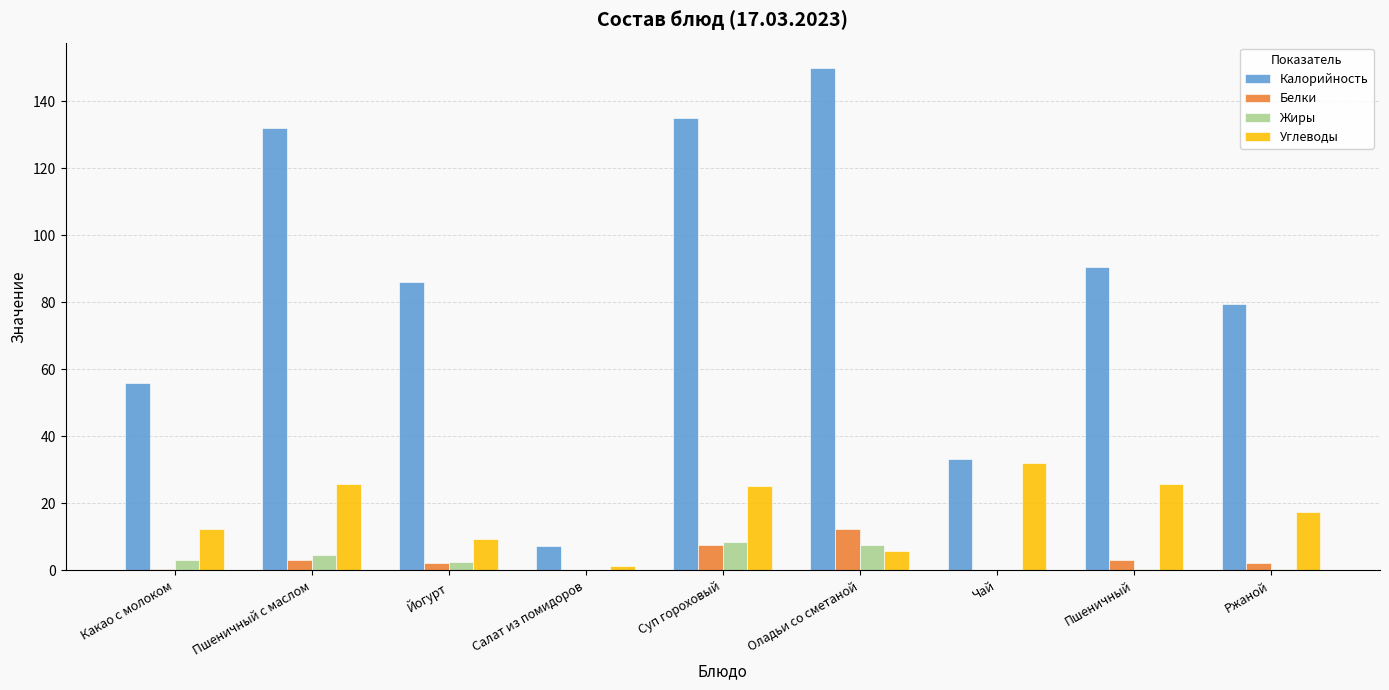

Which label corresponds to the largest value in the chart?

Оладьи со сметаной